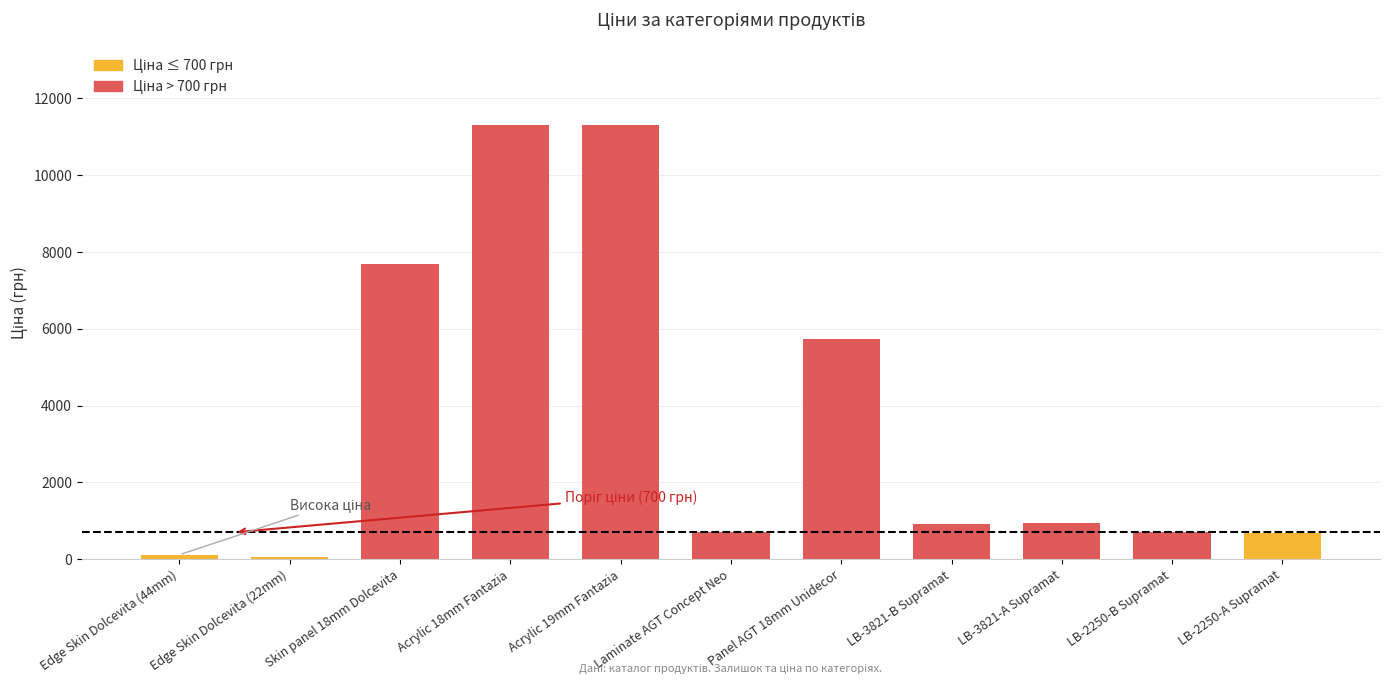

True or false: the data shows 1128.7 at Laminate AGT Concept Neo.

False